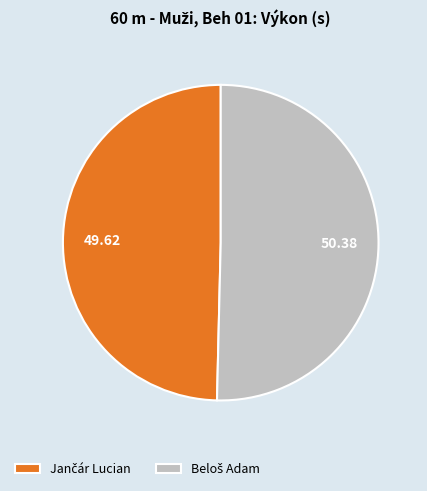

Does any single category account for the majority?

Yes